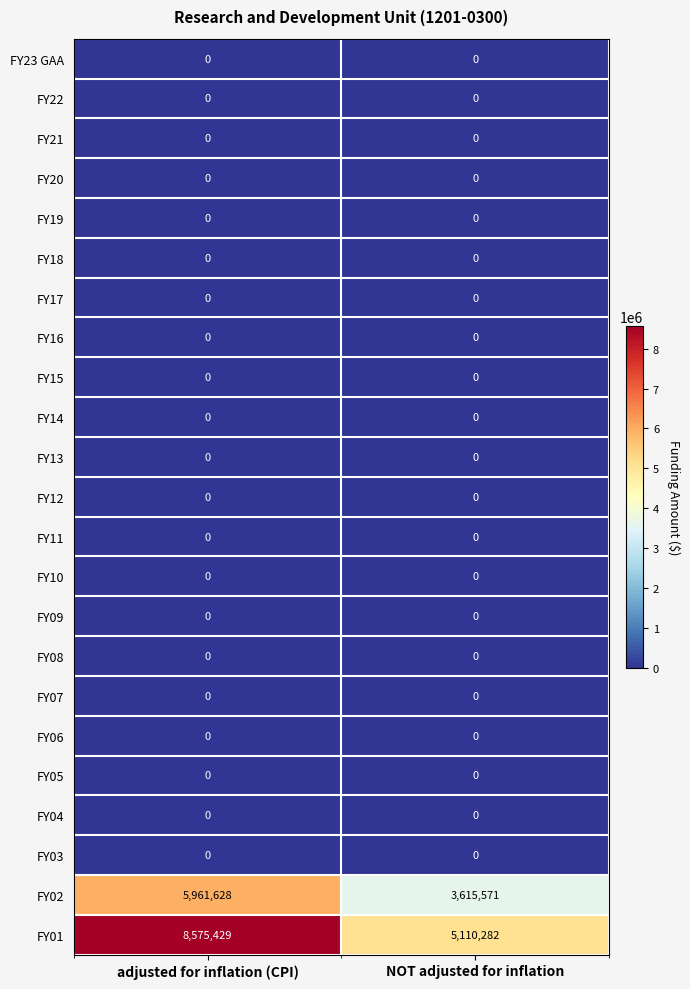

Which series has the largest total across all categories?

FY01